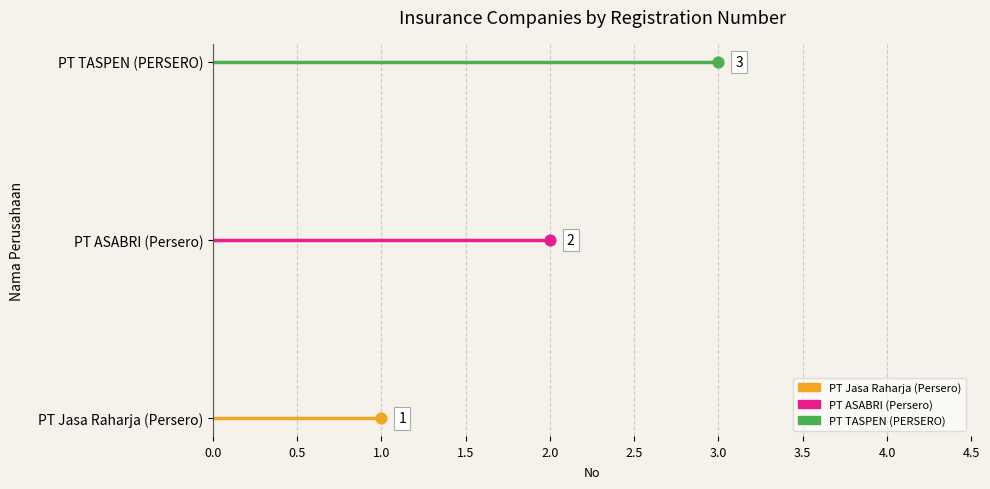

What is the ratio of the value at PT ASABRI (Persero) to the value at PT Jasa Raharja (Persero)?

2.0